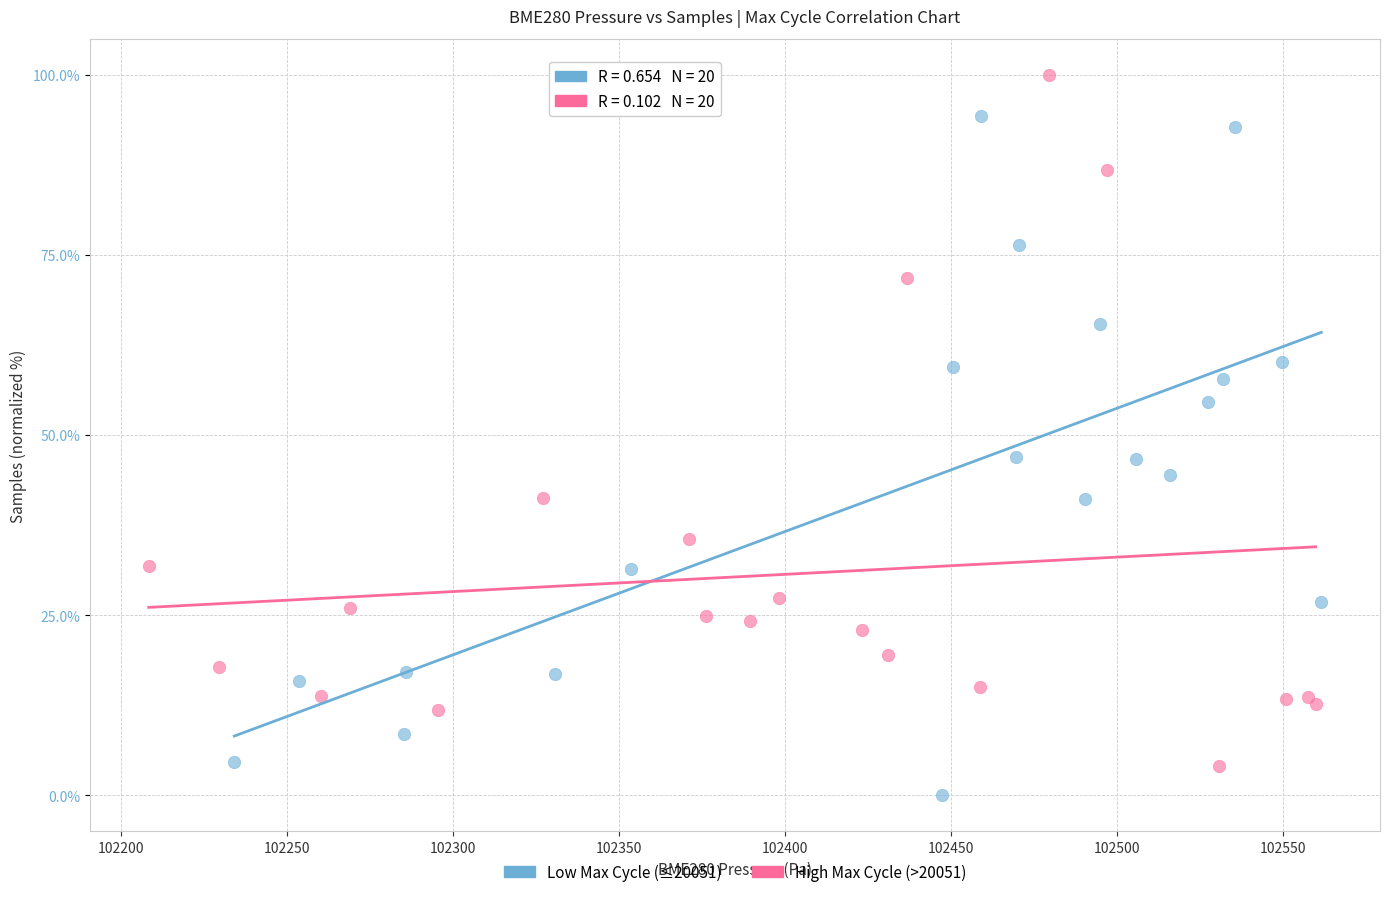

Which series contains the highest Y value?

High Max Cycle (>20051)